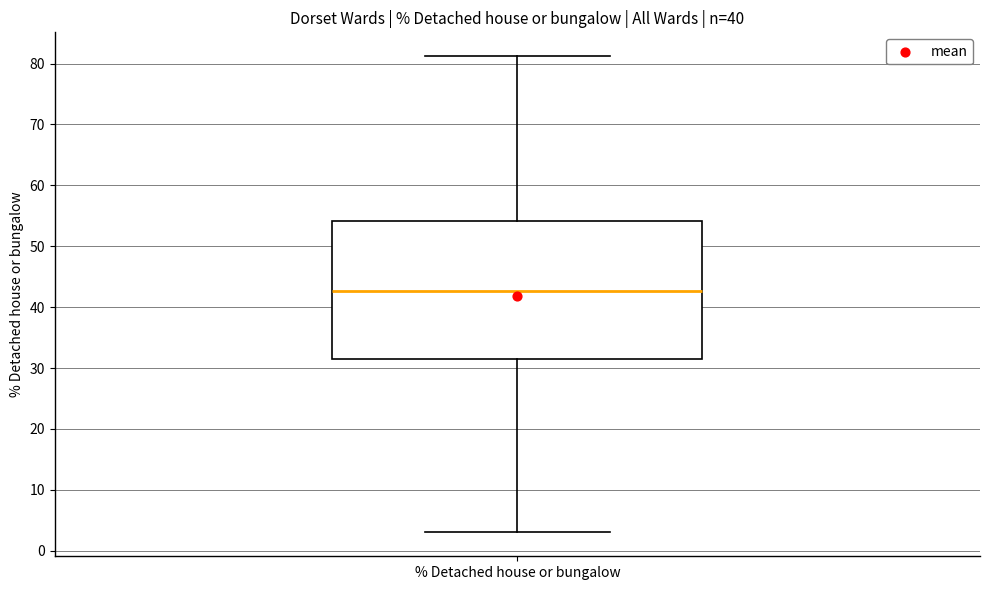

Transcribe this box plot: give where the median line is, the range the box spans, and where the two whiskers end, as read against the y-axis. The values are not printed on the chart, so give them approximately, as read against the axis.

median 43, box 31 to 54, whiskers 3 to 81